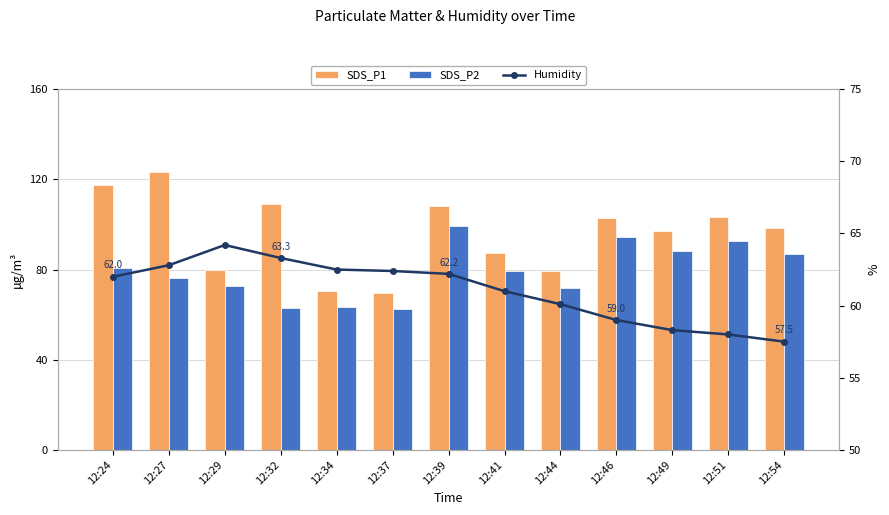

At which label does SDS_P2 first exceed 79?

12:24